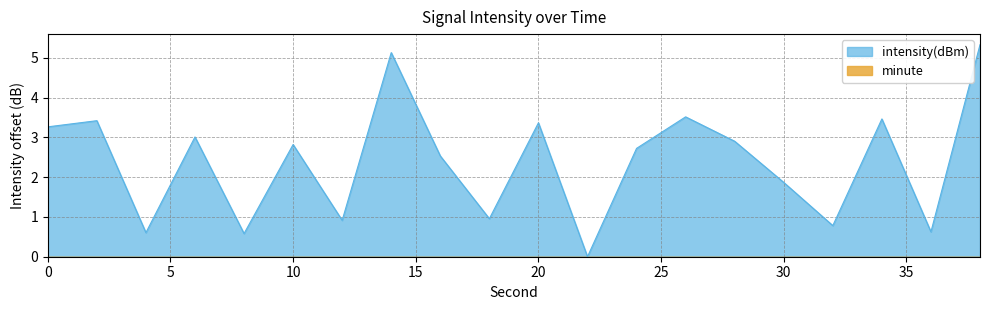

True or false: the data shows 3.4 at 2.

True